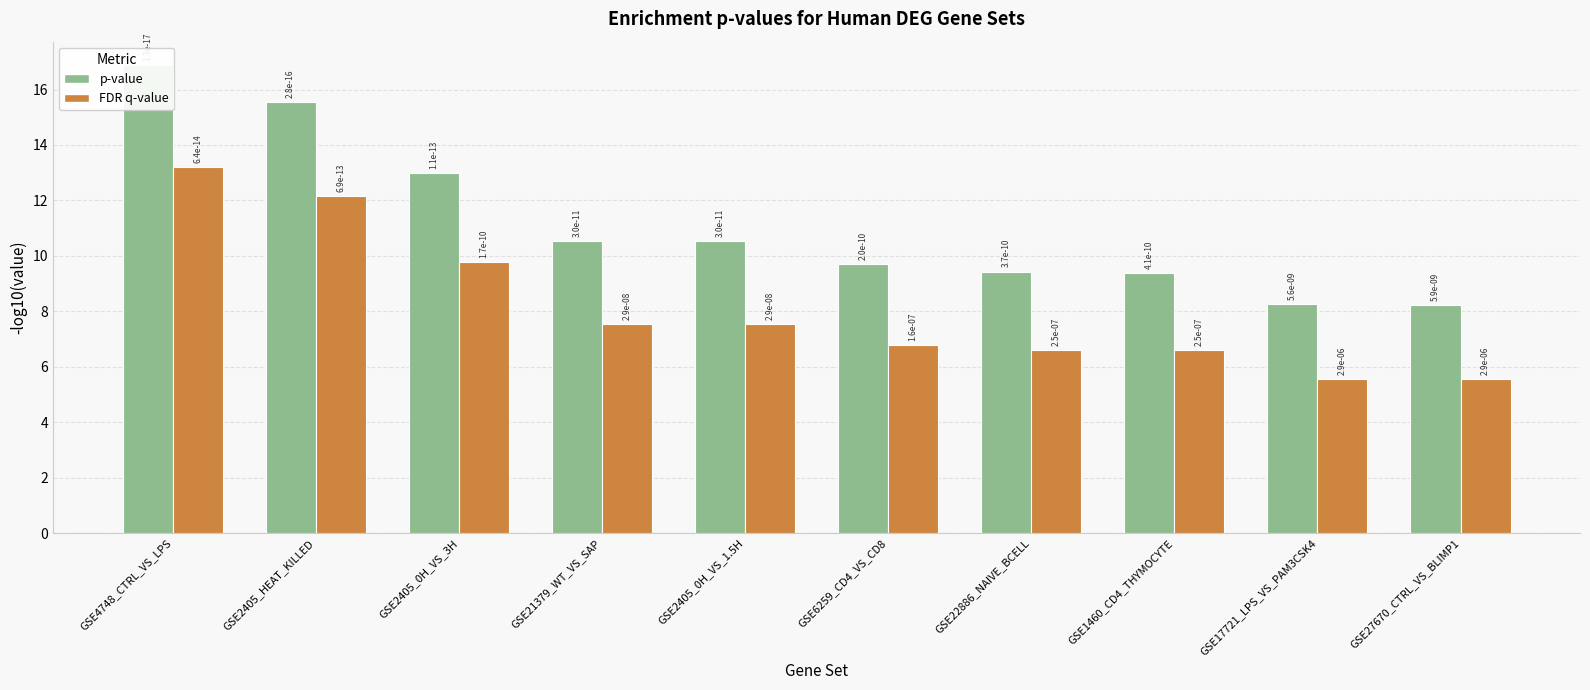

What is the difference between the maximum and minimum values in the FDR q-value series?

7.7